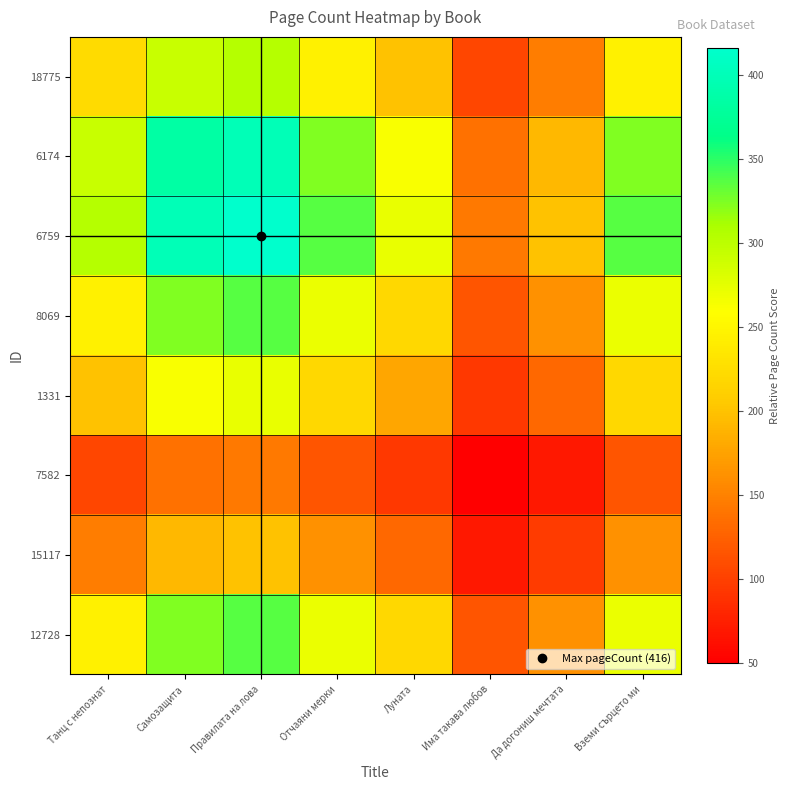

Reading left to right, what are all the values shown in this chart?

18775: Танц с непознат=222.2	Самозащита=292.3	Правилата на лова=304.0	Отчаяни мерки=245.5	Луната=198.8	Има такава любов=105.2	Да догониш мечтата=146.2	Вземи сърцето ми=245.5
6174: Танц с непознат=292.3	Самозащита=384.6	Правилата на лова=400.0	Отчаяни мерки=323.1	Луната=261.5	Има такава любов=138.5	Да догониш мечтата=192.3	Вземи сърцето ми=323.1
6759: Танц с непознат=304.0	Самозащита=400.0	Правилата на лова=416.0	Отчаяни мерки=336.0	Луната=272.0	Има такава любов=144.0	Да догониш мечтата=200.0	Вземи сърцето ми=336.0
8069: Танц с непознат=245.5	Самозащита=323.1	Правилата на лова=336.0	Отчаяни мерки=271.4	Луната=219.7	Има такава любов=116.3	Да догониш мечтата=161.5	Вземи сърцето ми=271.4
1331: Танц с непознат=198.8	Самозащита=261.5	Правилата на лова=272.0	Отчаяни мерки=219.7	Луната=177.8	Има такава любов=94.2	Да догониш мечтата=130.8	Вземи сърцето ми=219.7
7582: Танц с непознат=105.2	Самозащита=138.5	Правилата на лова=144.0	Отчаяни мерки=116.3	Луната=94.2	Има такава любов=49.8	Да догониш мечтата=69.2	Вземи сърцето ми=116.3
15117: Танц с непознат=146.2	Самозащита=192.3	Правилата на лова=200.0	Отчаяни мерки=161.5	Луната=130.8	Има такава любов=69.2	Да догониш мечтата=96.2	Вземи сърцето ми=161.5
12728: Танц с непознат=245.5	Самозащита=323.1	Правилата на лова=336.0	Отчаяни мерки=271.4	Луната=219.7	Има такава любов=116.3	Да догониш мечтата=161.5	Вземи сърцето ми=271.4